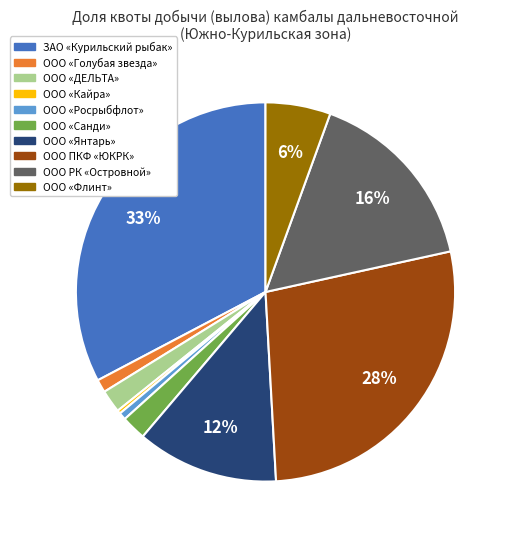

To the nearest percent, what is the average slice percentage?

10%